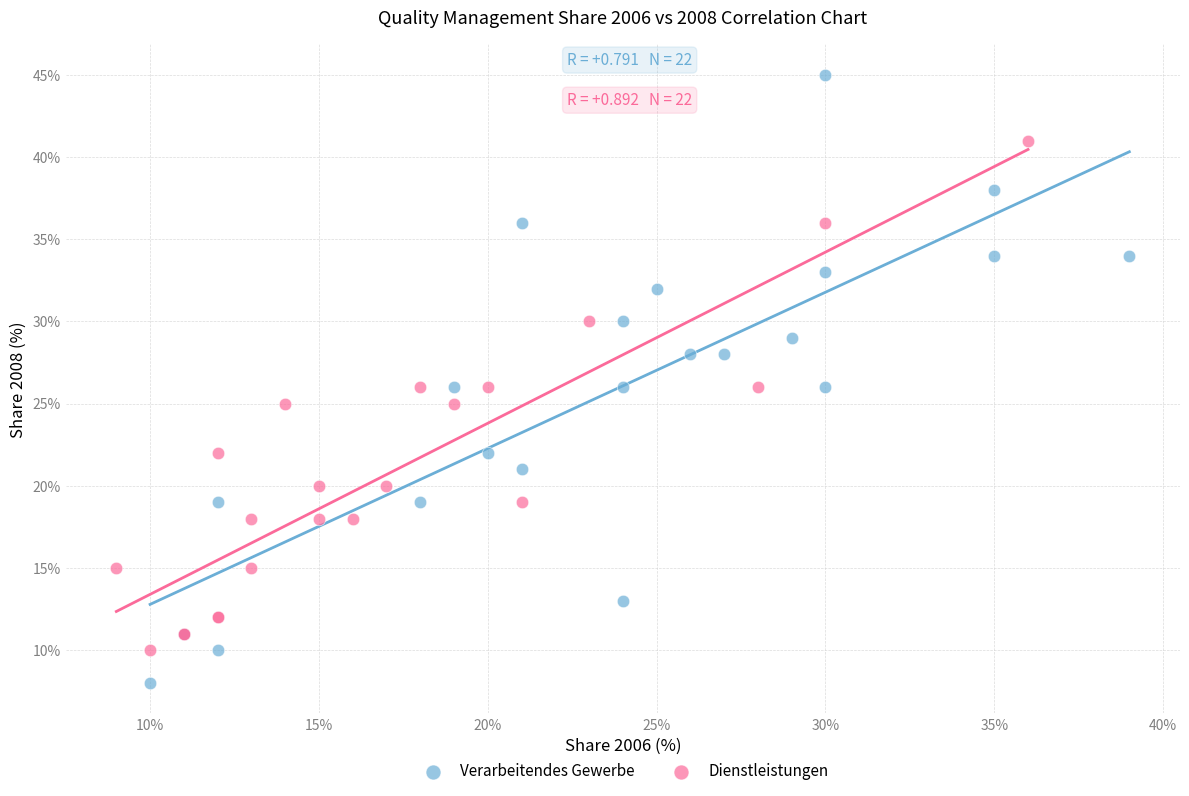

Which series has the widest spread of Y values?

Verarbeitendes Gewerbe